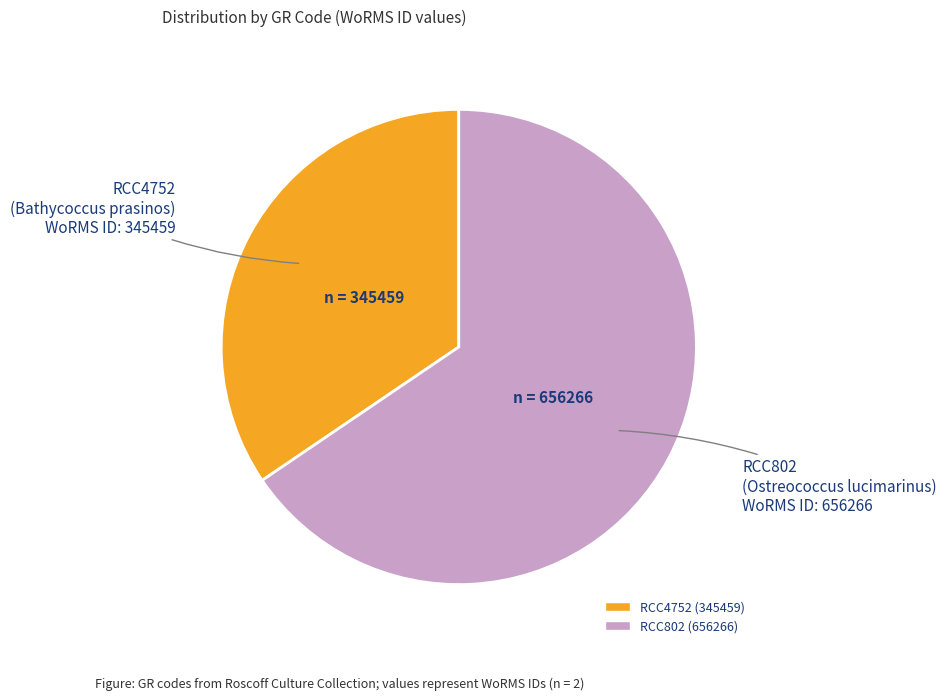

Is there a majority slice in this chart?

Yes